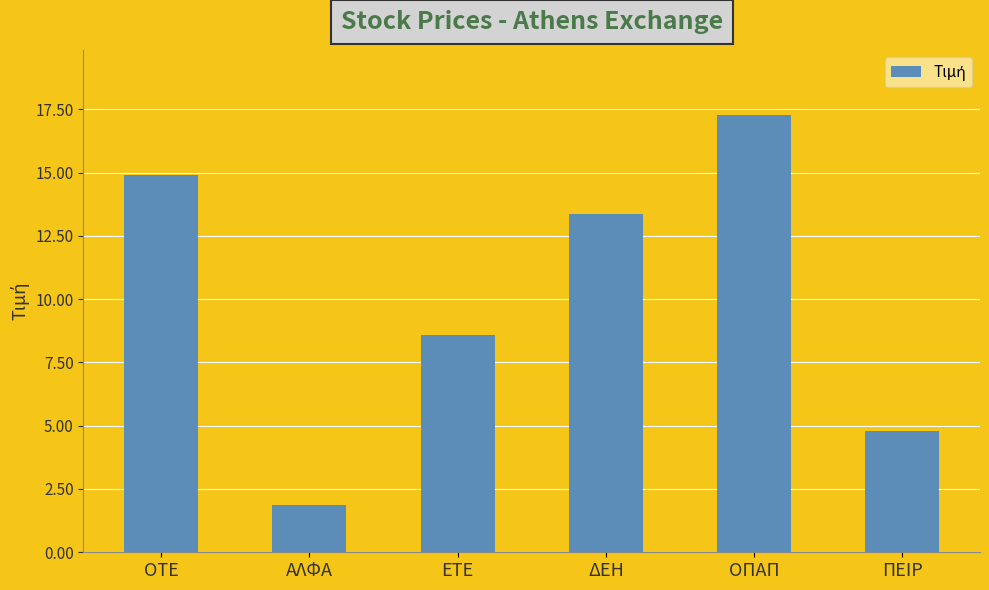

What is the average value?

10.1